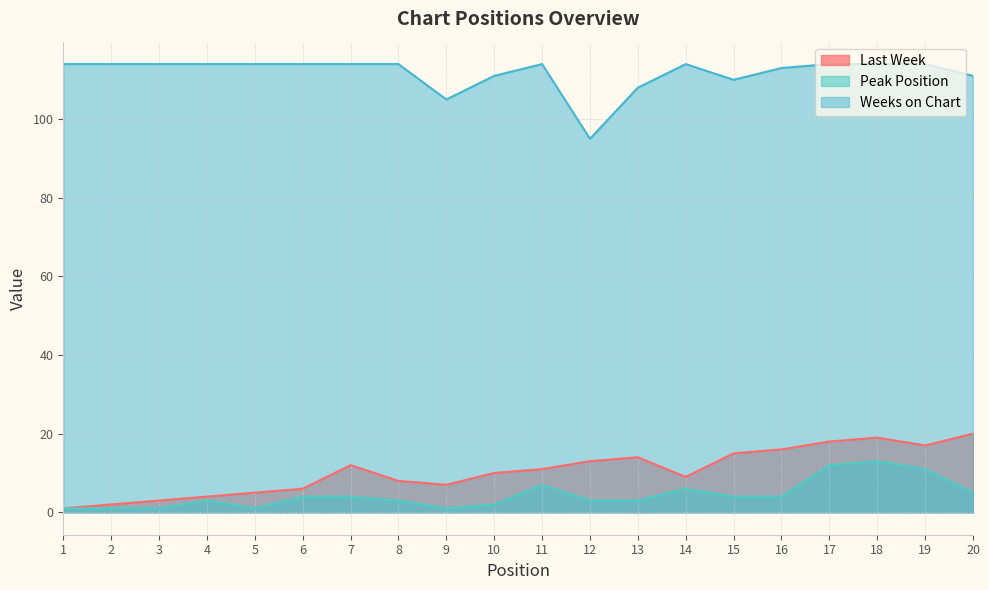

At which label is Peak Position closest to 7?

11